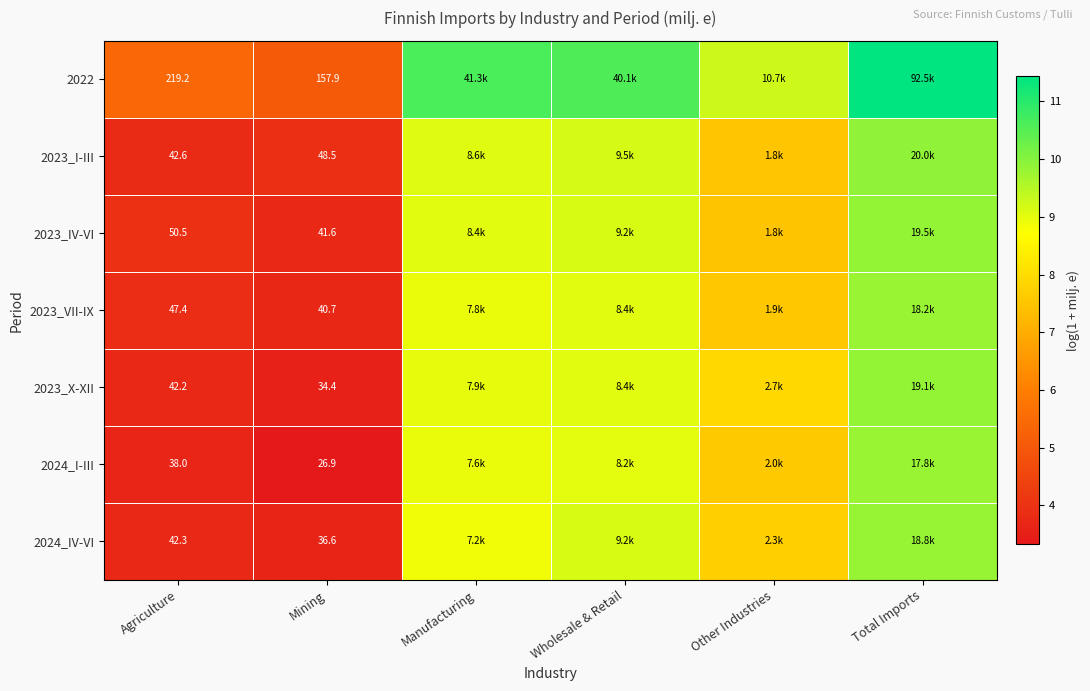

Between Mining and Agriculture, which is larger?

Agriculture